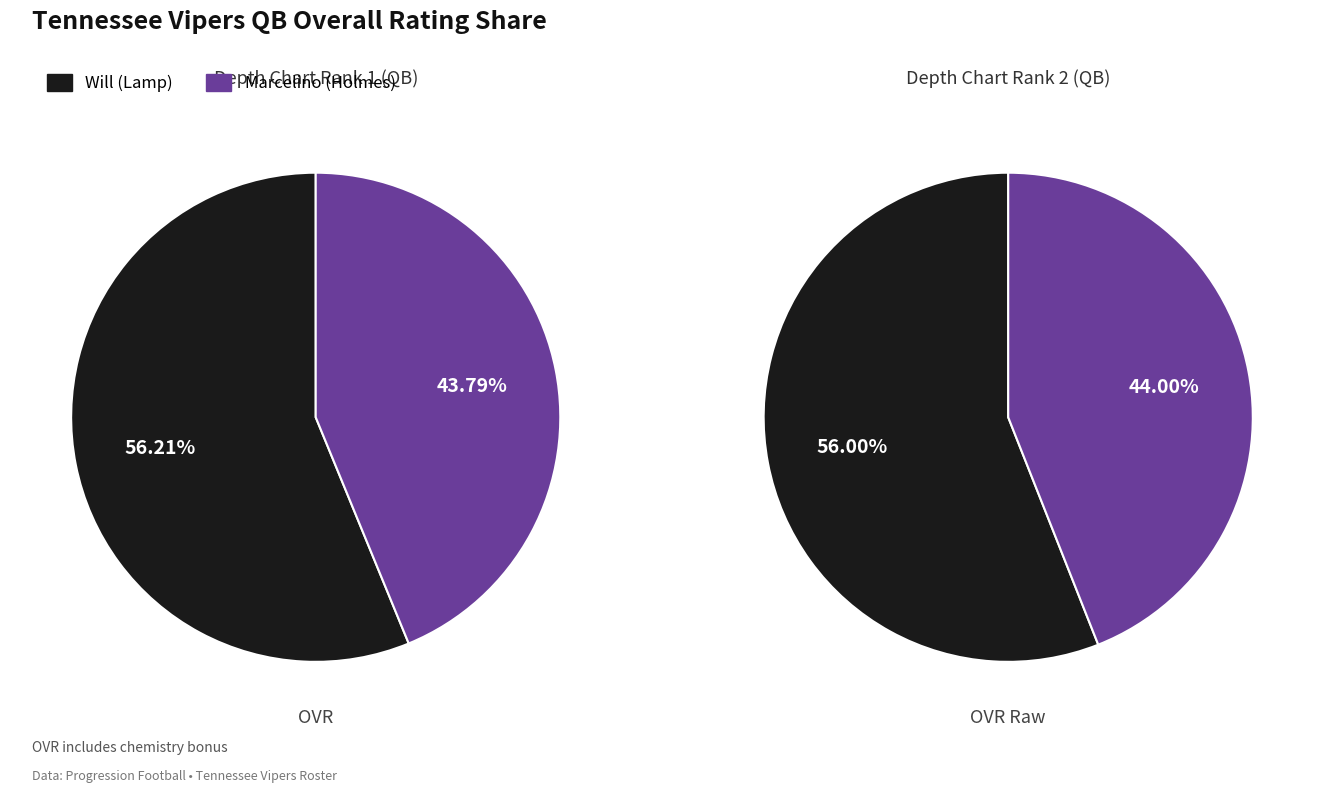

Do Marcelino and Will together represent more than half of the pie?

Yes